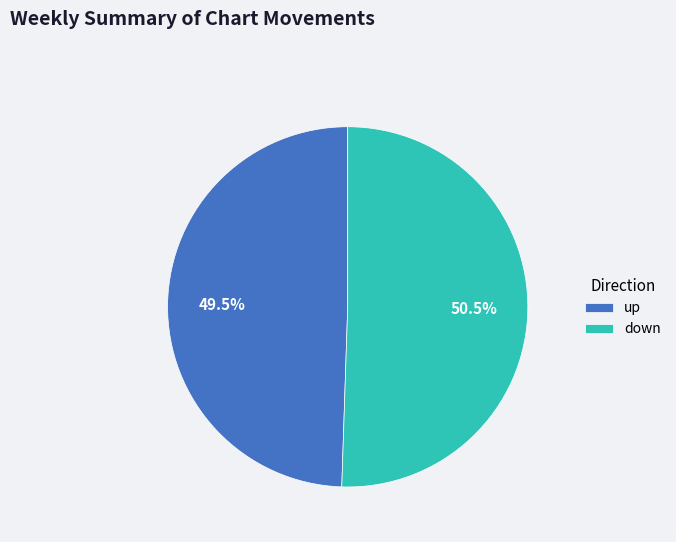

The up slice represents 37% of the pie. True or false?

False